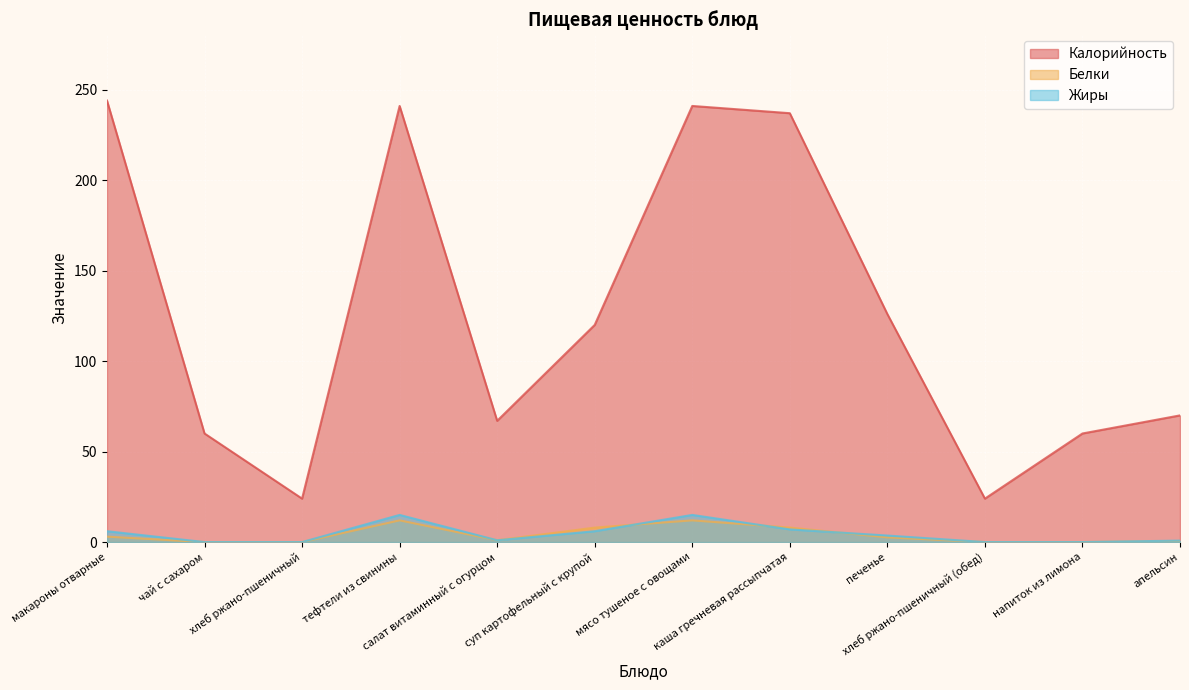

Reading left to right, what are all the values shown in this chart?

Калорийность: 244.0	60.0	24.0	241.0	67.0	120.0	241.0	237.0	126.0	24.0	60.0	70.0
Белки: 3.0	0.0	0.0	12.0	1.0	8.0	12.0	8.0	2.6	0.0	0.0	0.6
Жиры: 6.0	0.0	0.0	15.0	1.0	6.0	15.0	7.0	3.6	0.0	0.0	0.8